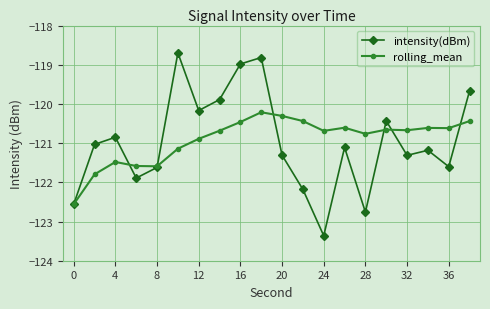

At how many categories does at least one series exceed -122?

19